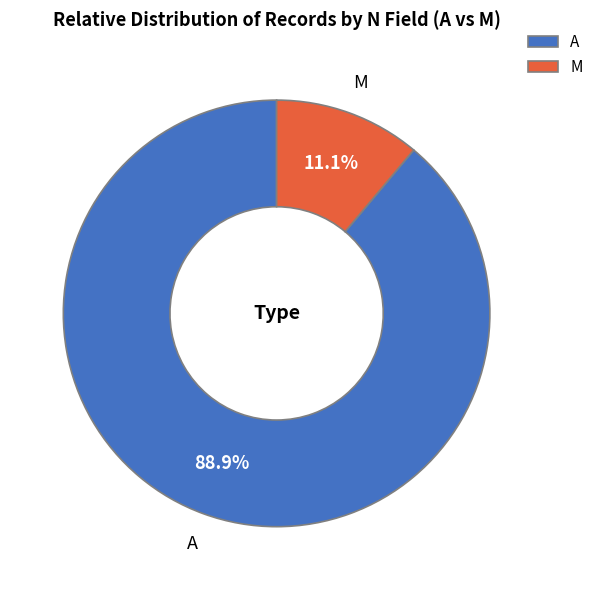

What is the majority slice?

A